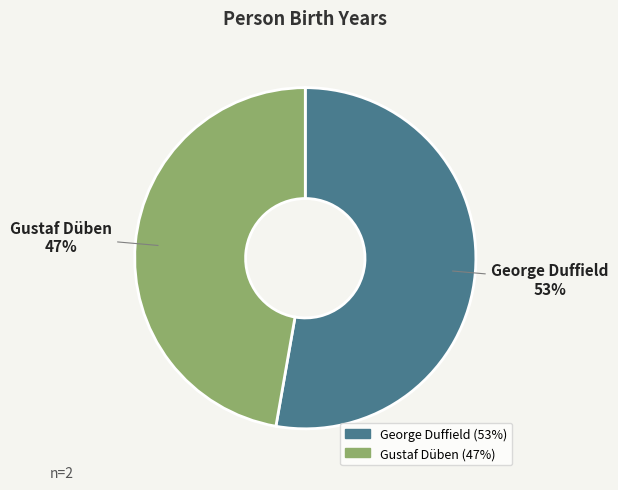

To the nearest percent, what is the difference between the largest and smallest slice percentages?

6%